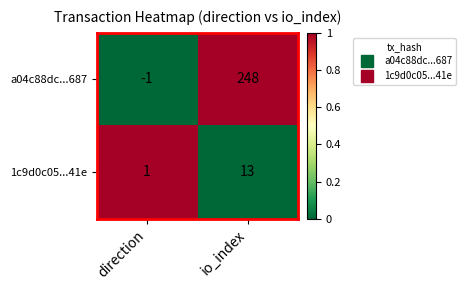

At how many categories does at least one series exceed 0?

2